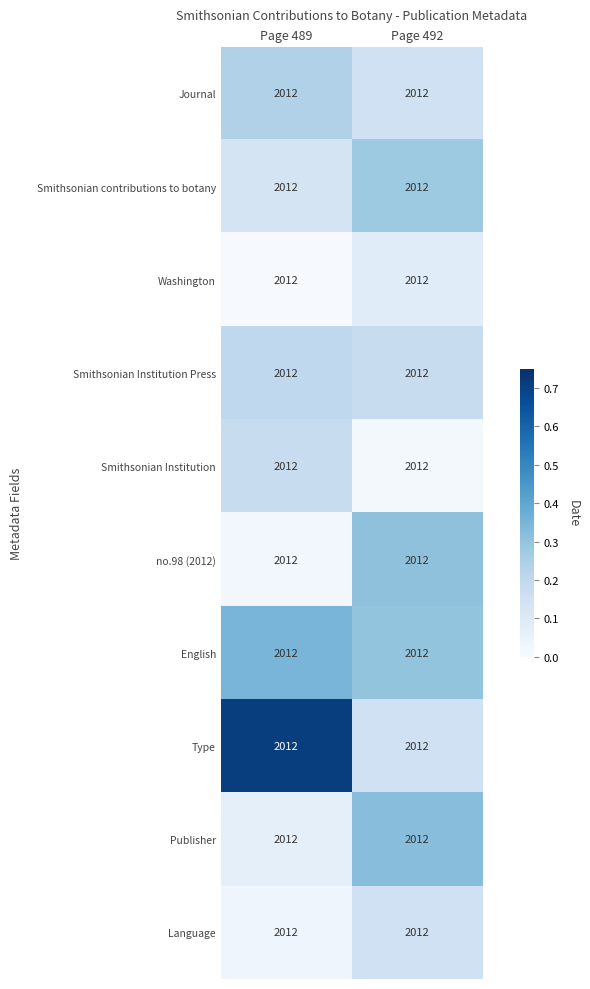

Rank the series by their maximum value, from highest to lowest.

Type, English, Publisher, no.98 (2012), Smithsonian contributions to botany, Journal, Smithsonian Institution Press, Smithsonian Institution, Language, Washington